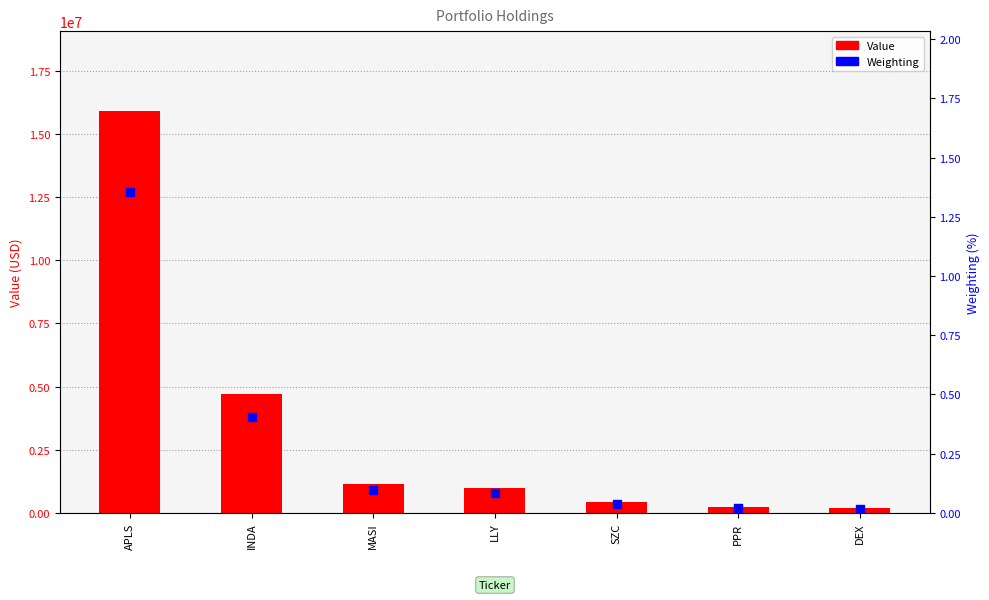

Is the value of Weighting at LLY greater than the value of Value at APLS?

No